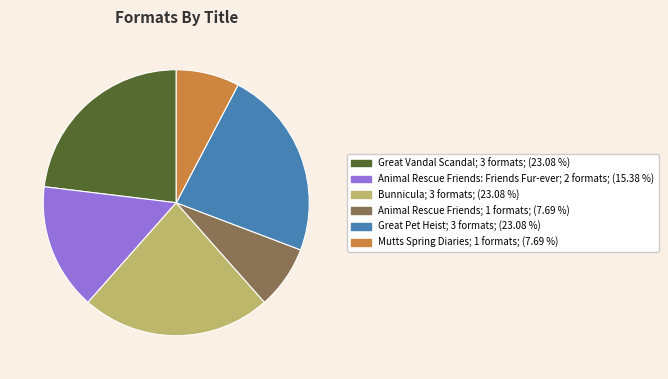

Is there a majority slice in this chart?

No